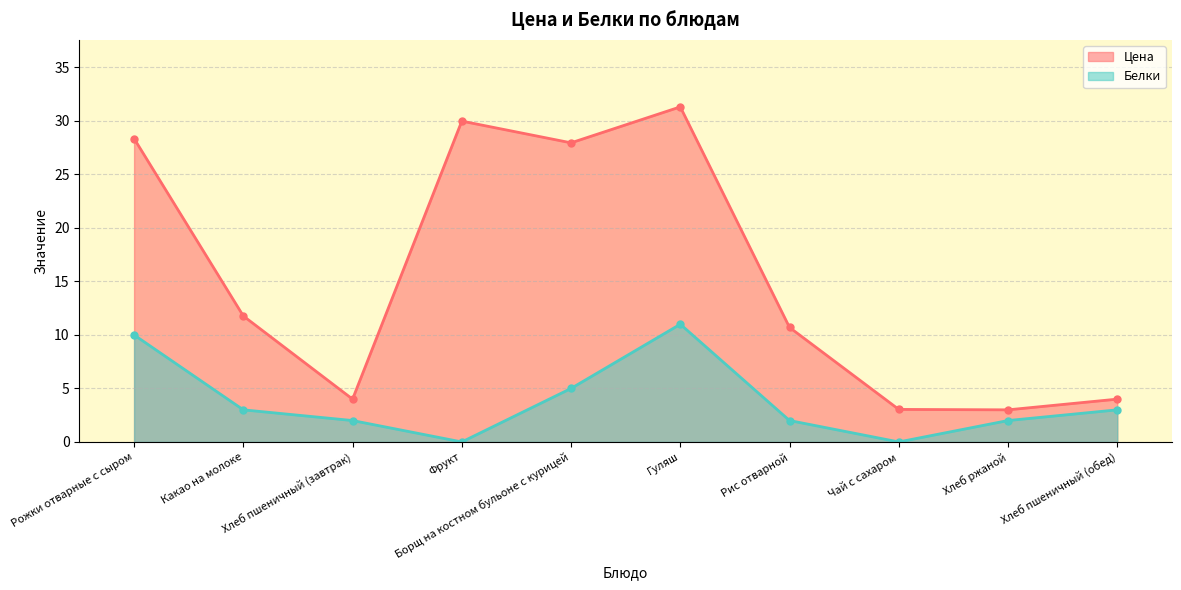

The Цена series shows 1.6 at Хлеб ржаной. True or false?

False